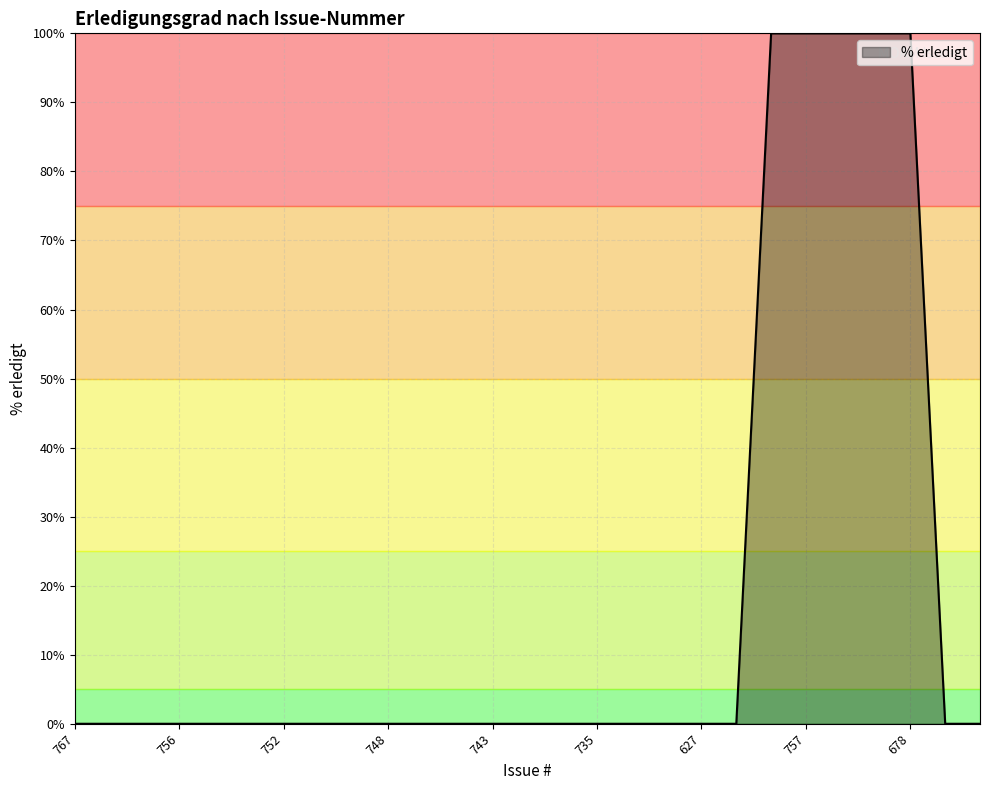

What is the greatest value displayed?

100